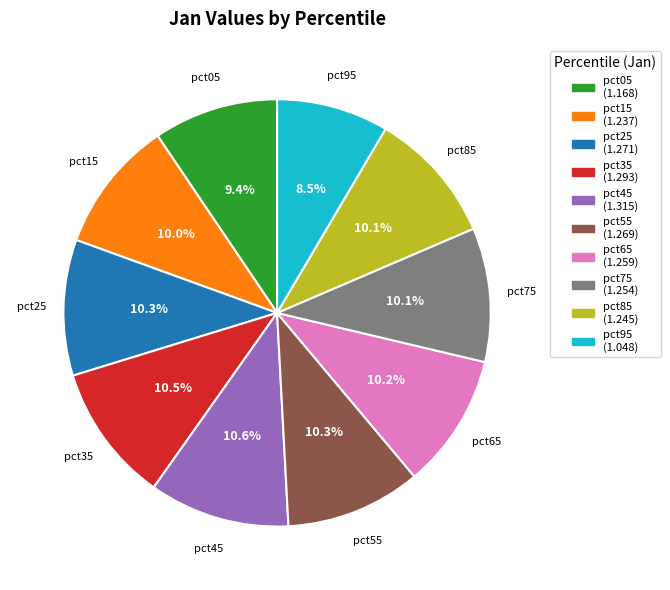

How many segments does this pie chart have?

10